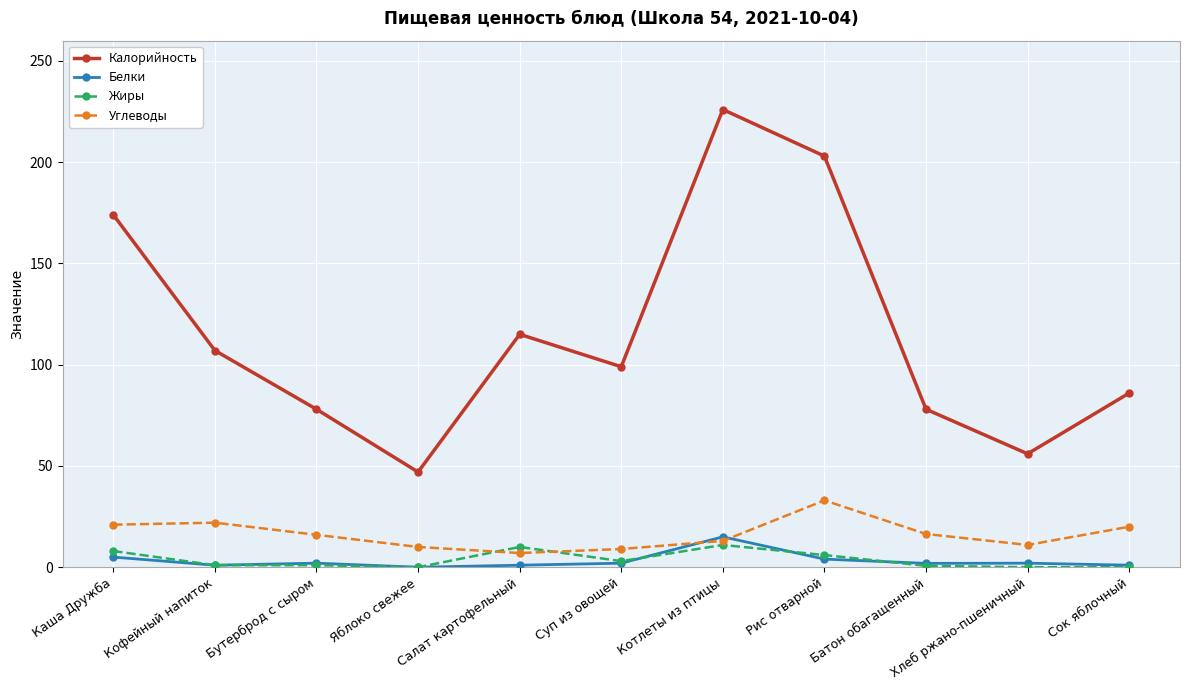

What is the difference between the highest and lowest values at Рис отварной?

199.0